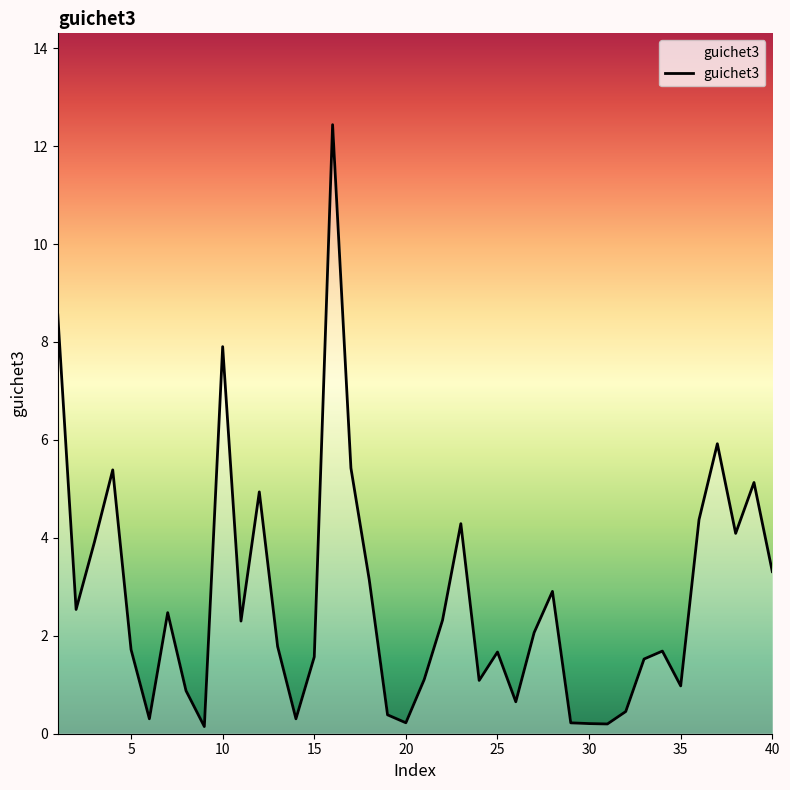

What is the difference between the maximum and minimum values?

12.3